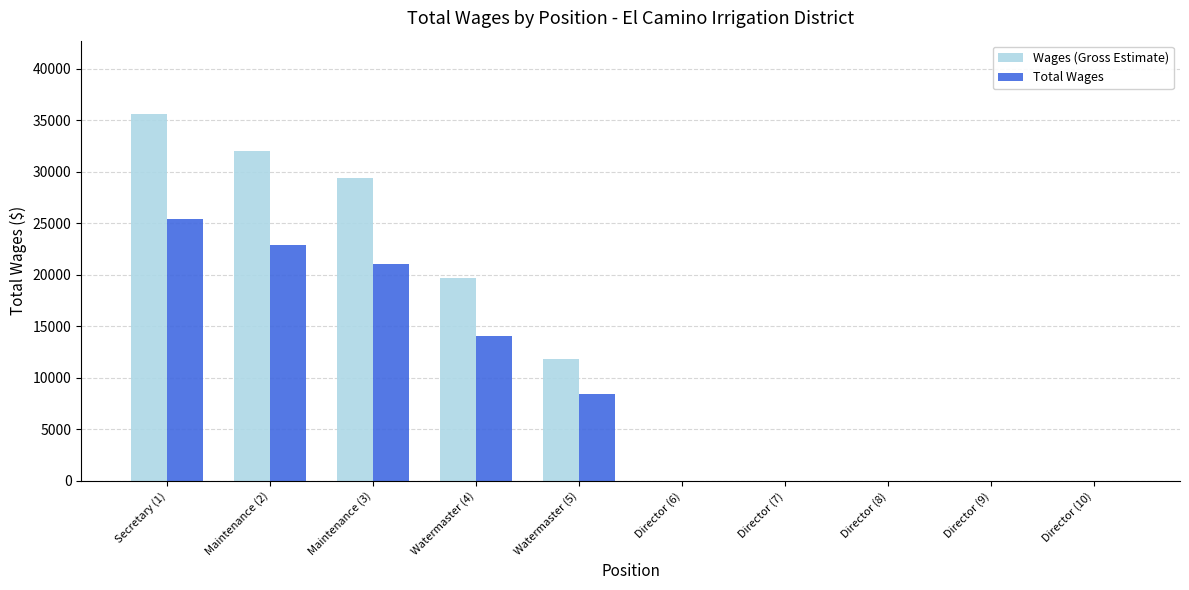

What is the sum of all Wages (Gross Estimate) values?

128604.0